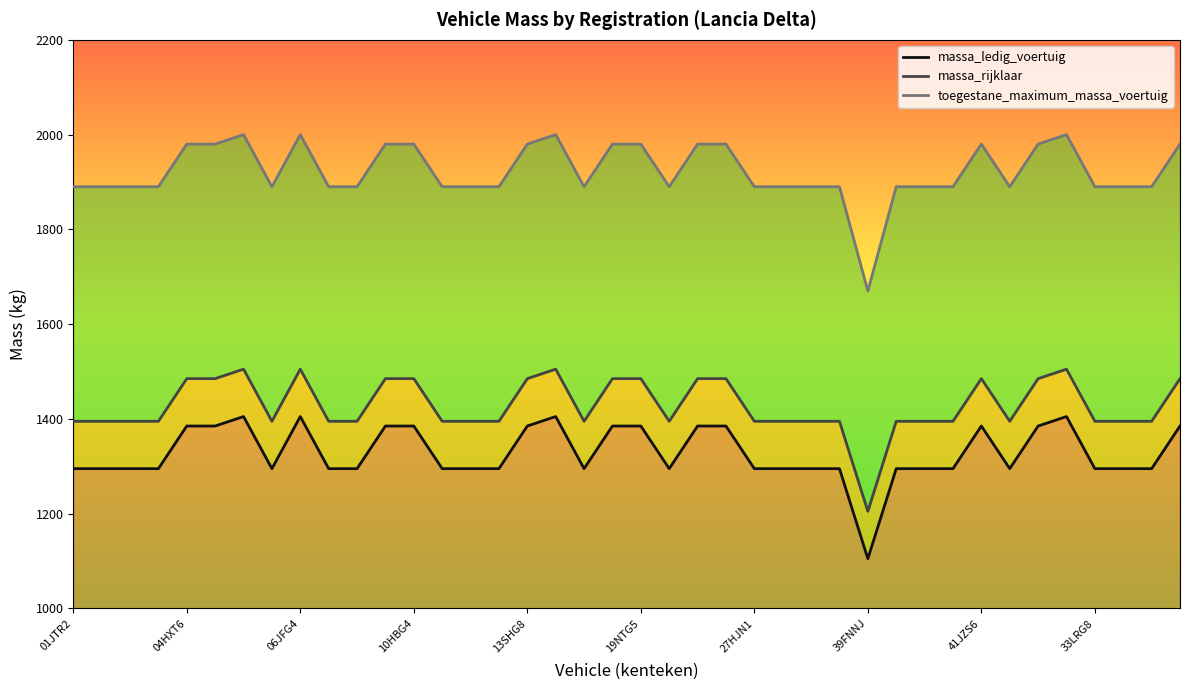

What is the sum of the massa_ledig_voertuig values at 31 and 33LRG8?

2590